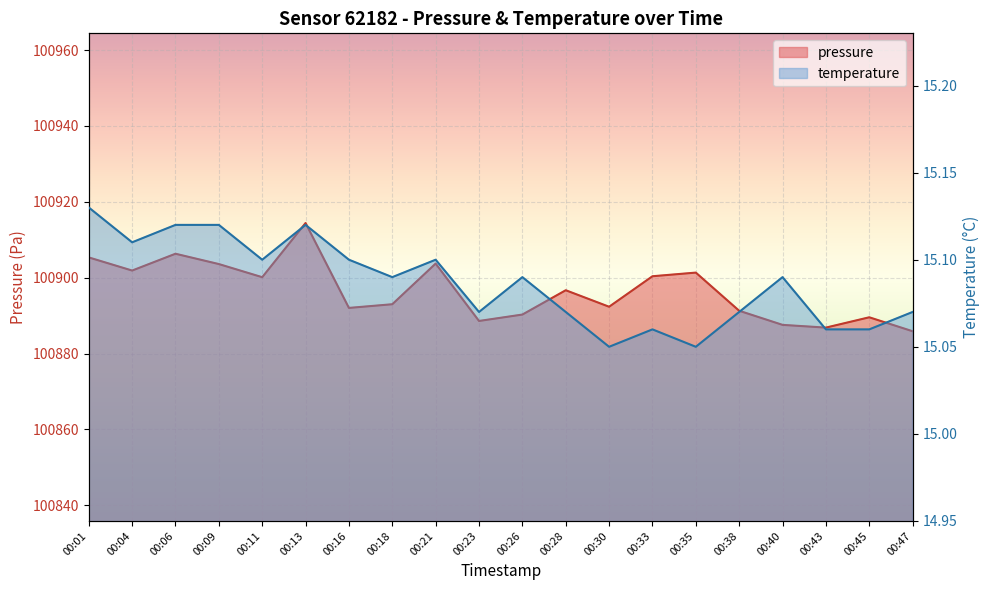

What is the difference between the highest and lowest values at 00:26?

100875.2